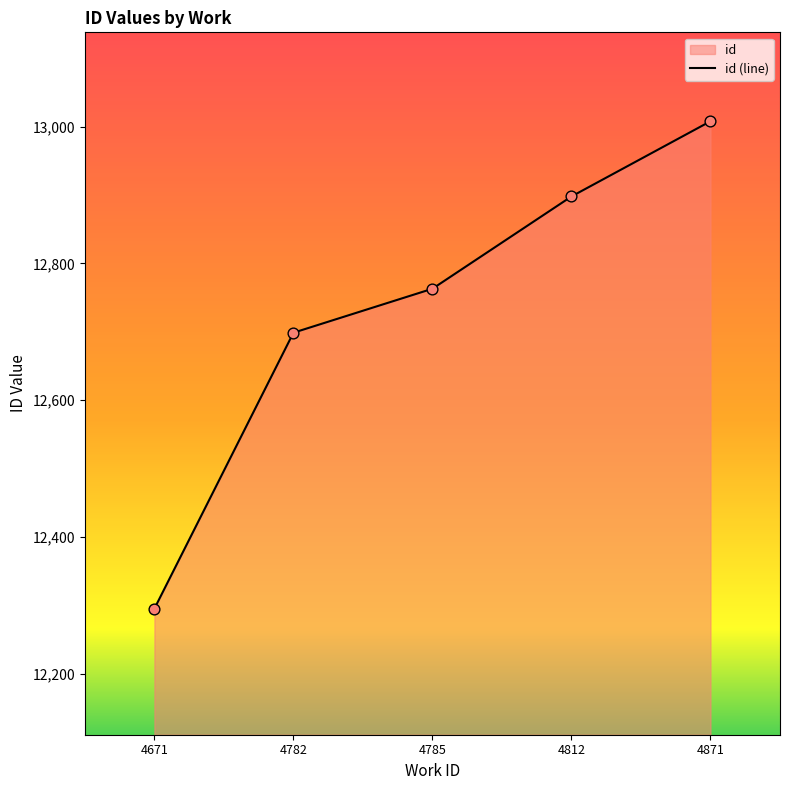

What is the change in value from 4671 to 4871?

+713.0